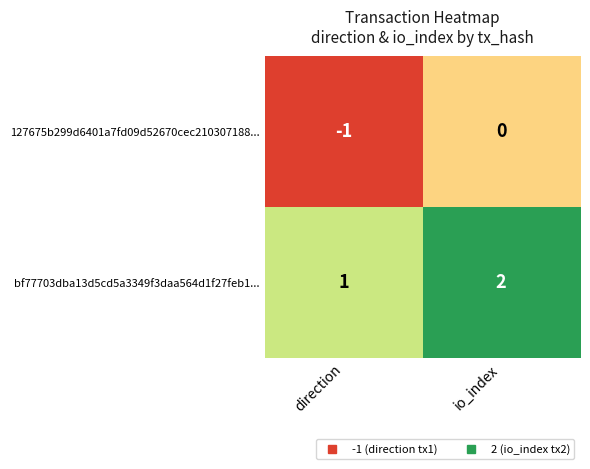

Which series has the largest total across all categories?

bf77703dba13d5cd5a3349f3daa564d1f27feb1...